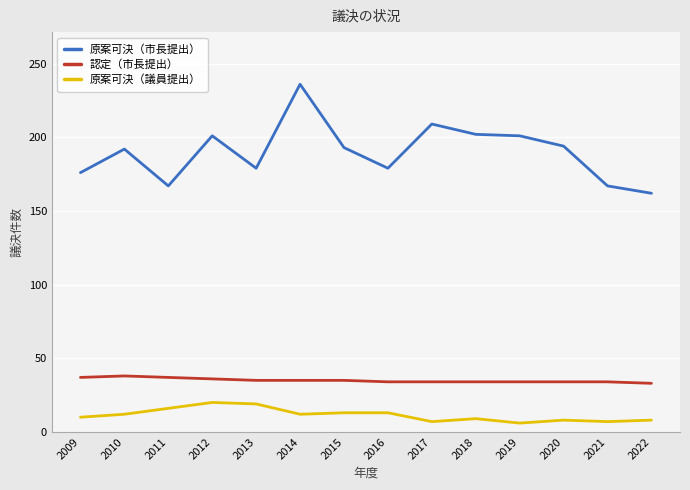

What is the approximate value of 認定（市長提出） at 2014?

35